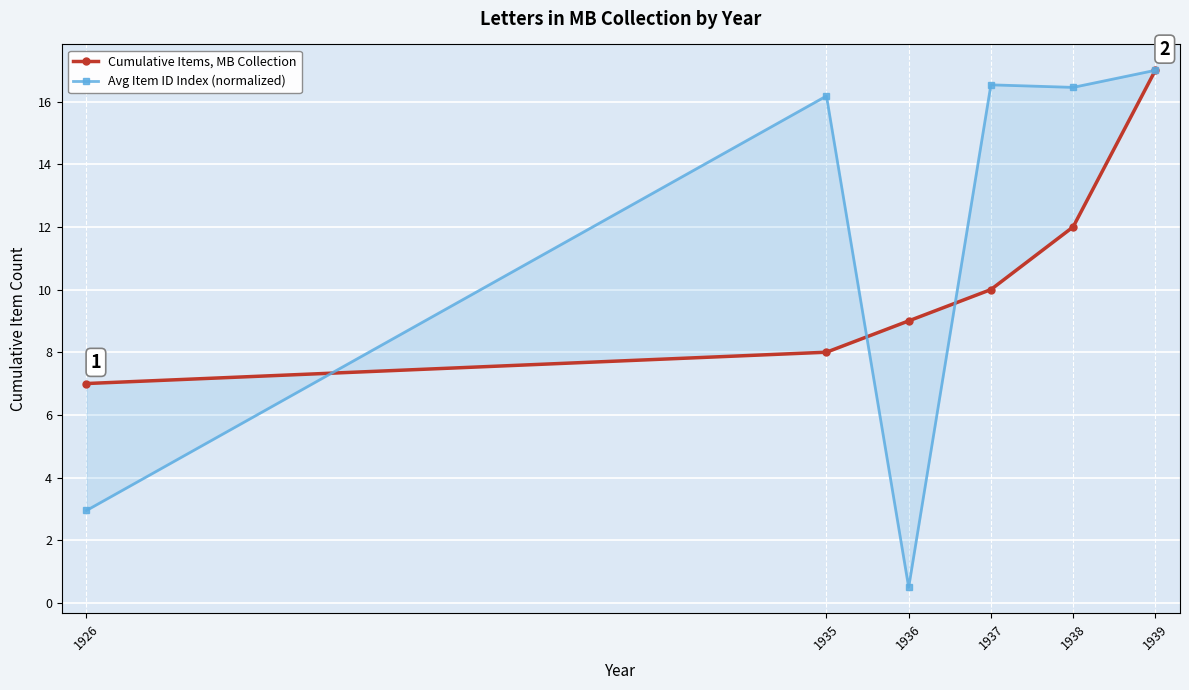

True or false: Cumulative Items, MB Collection and Avg Item ID Index (normalized) cross at least once.

True